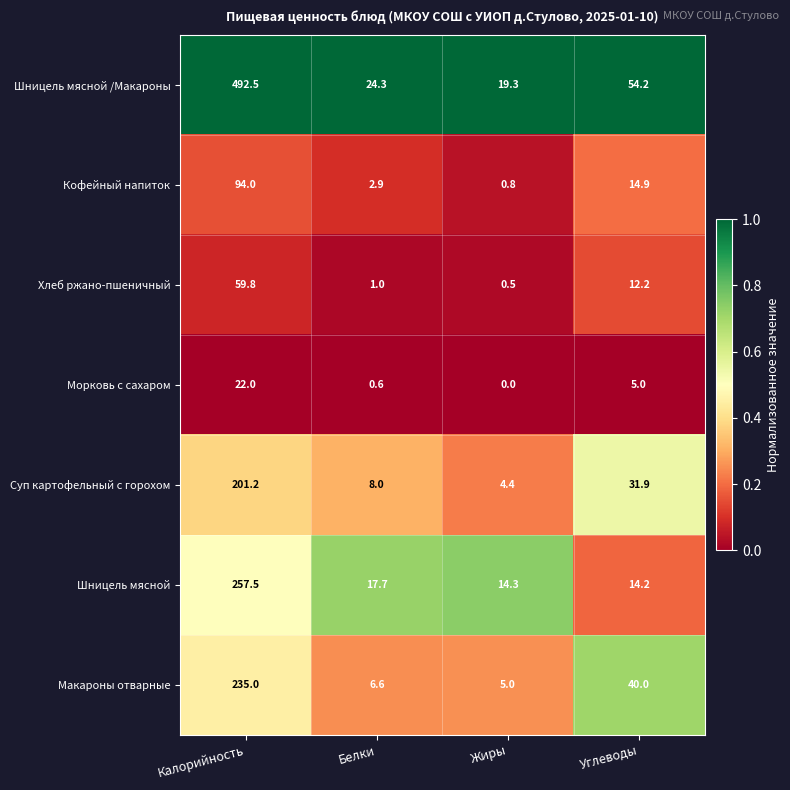

What is the difference between the maximum and minimum values in the Суп картофельный с горохом series?

196.8